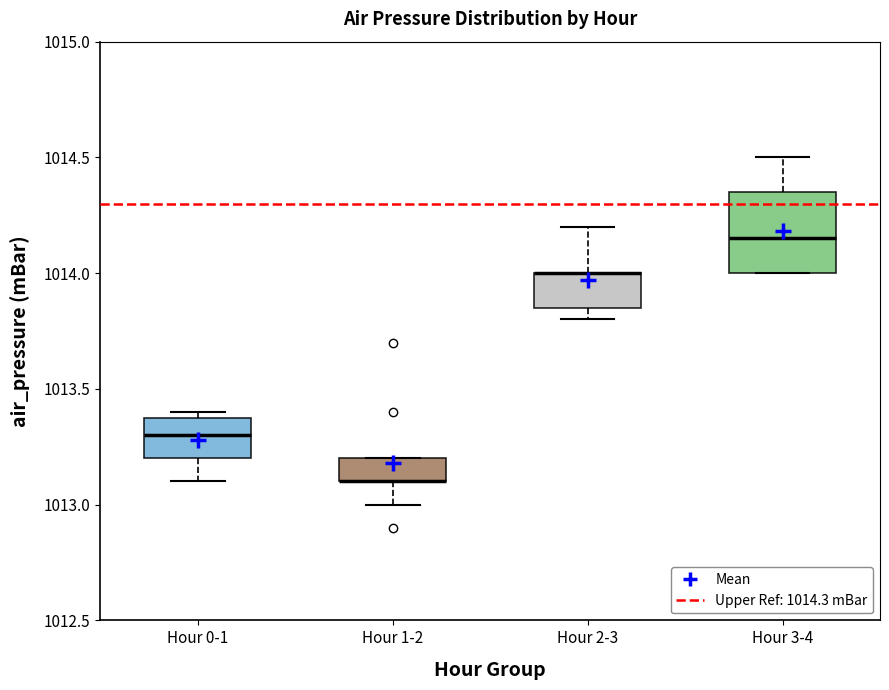

Reading left to right, transcribe this box plot: for each box, give where its median line is, the range the box spans, and where its two whiskers end, as read against the y-axis. The values are not printed on the chart, so give them approximately, as read against the axis.

Hour 0-1: median 1013.30, box 1013.20 to 1013.40, whiskers 1013.10 to 1013.40 (just above the box's upper edge)
Hour 1-2: median 1013.10 (drawn on the box's lower edge), box 1013.10 to 1013.20, whiskers 1013.00 to 1013.20
Hour 2-3: median 1014.00 (drawn on the box's upper edge), box 1013.85 to 1014.00, whiskers 1013.80 to 1014.20
Hour 3-4: median 1014.15, box 1014.00 to 1014.35, whiskers 1014.00 to 1014.50